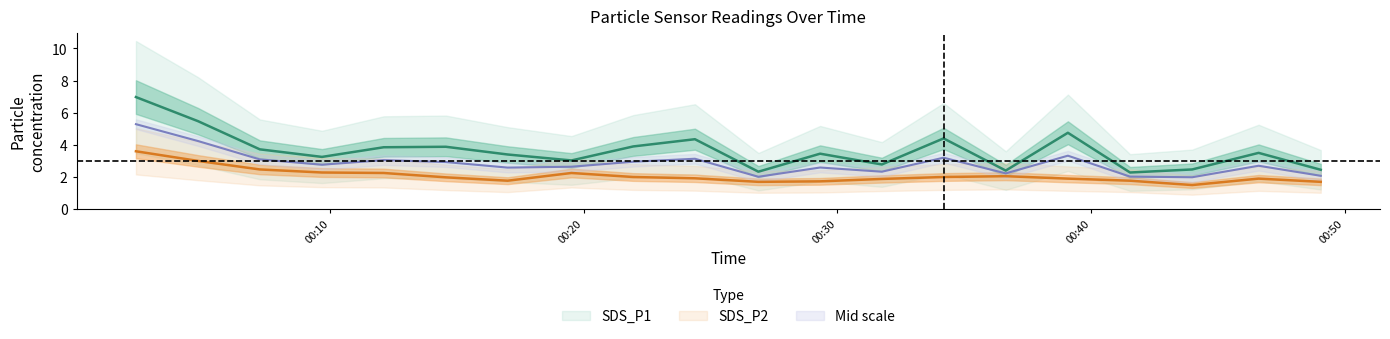

How many interior local peaks does the SDS_P2 series have?

3